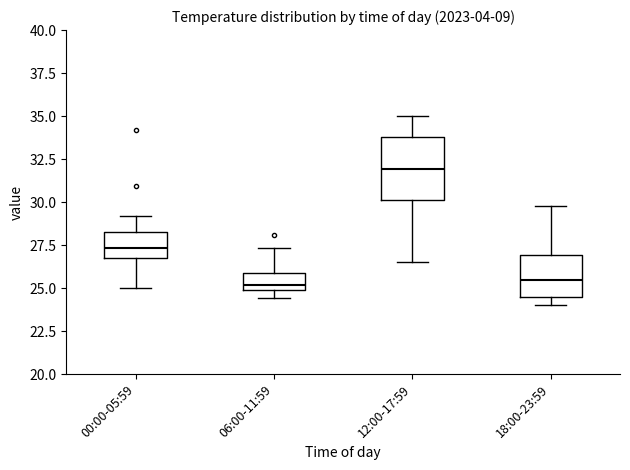

Where does the lower whisker of the box for 12:00-17:59 end on the y-axis? The values are not printed on the chart, so give them approximately, as read against the axis.

26.5